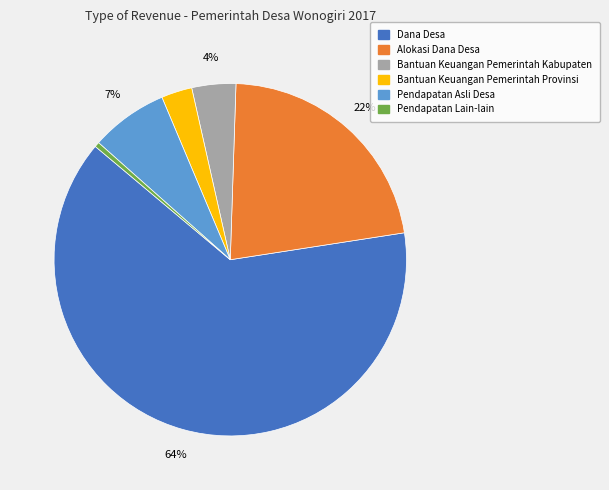

How many slices are in this pie chart?

6